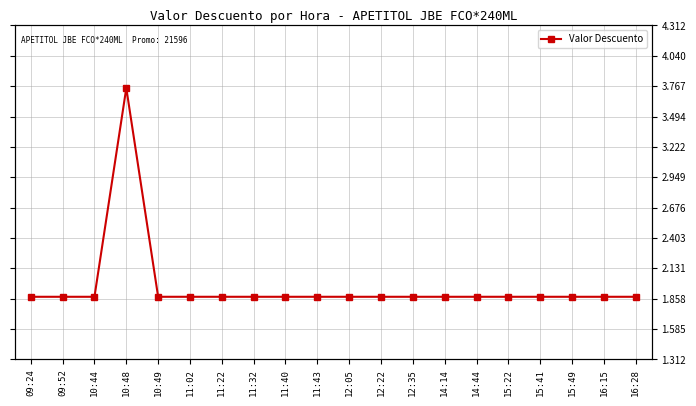

Where is the first local maximum?

10:48